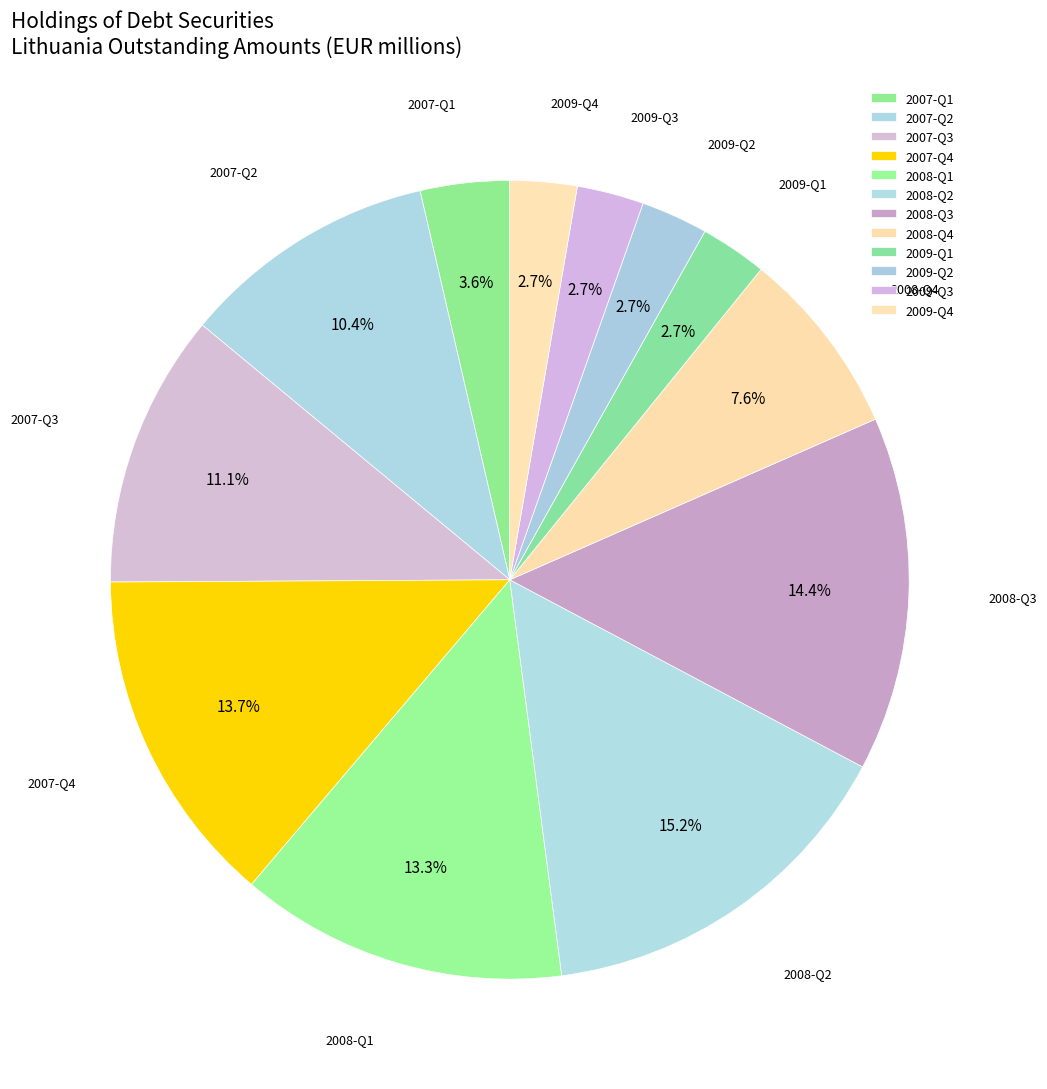

The 2009-Q3 slice represents 3% of the pie. True or false?

True